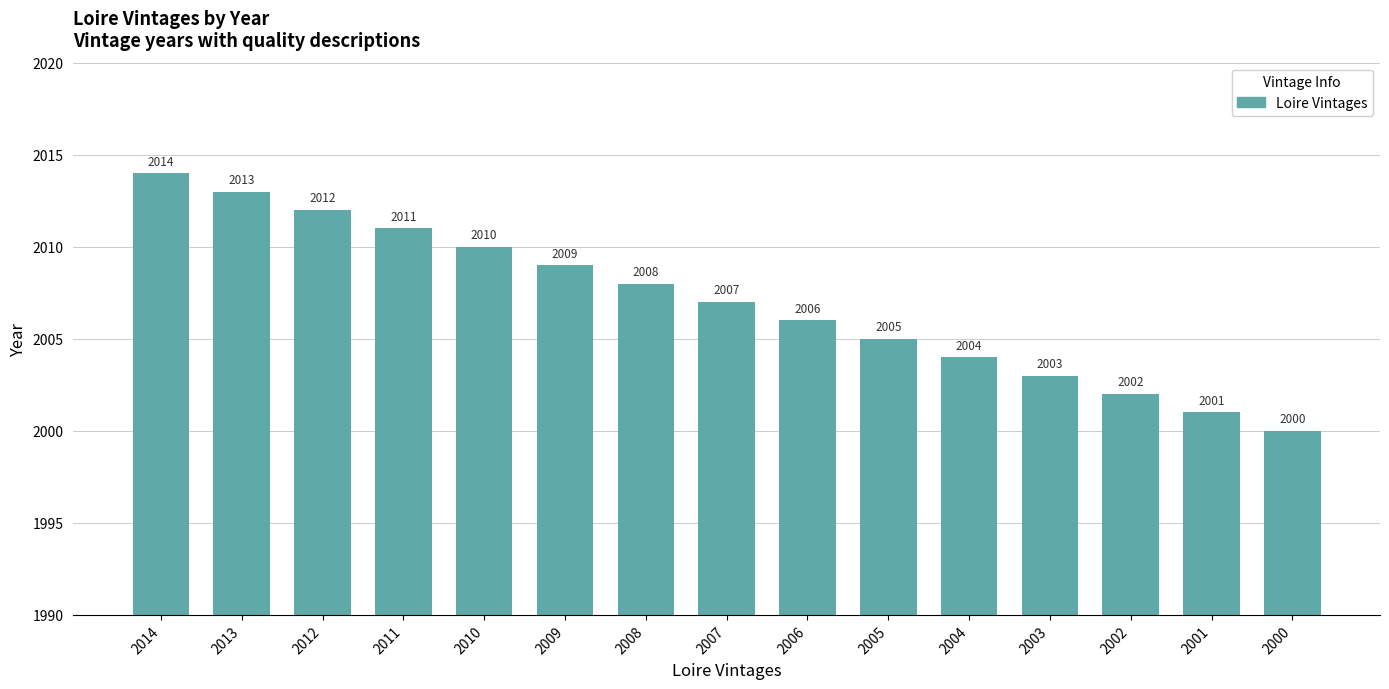

What is the ratio of the value at 2014 to the value at 2013?

1.0